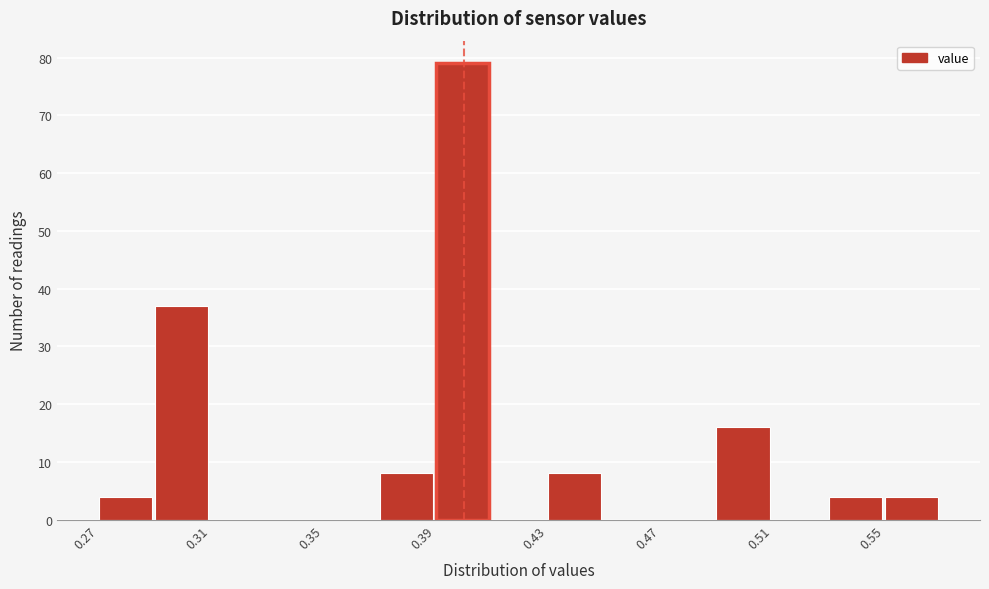

Which range on the x-axis has the tallest bar?

0.39 to 0.41